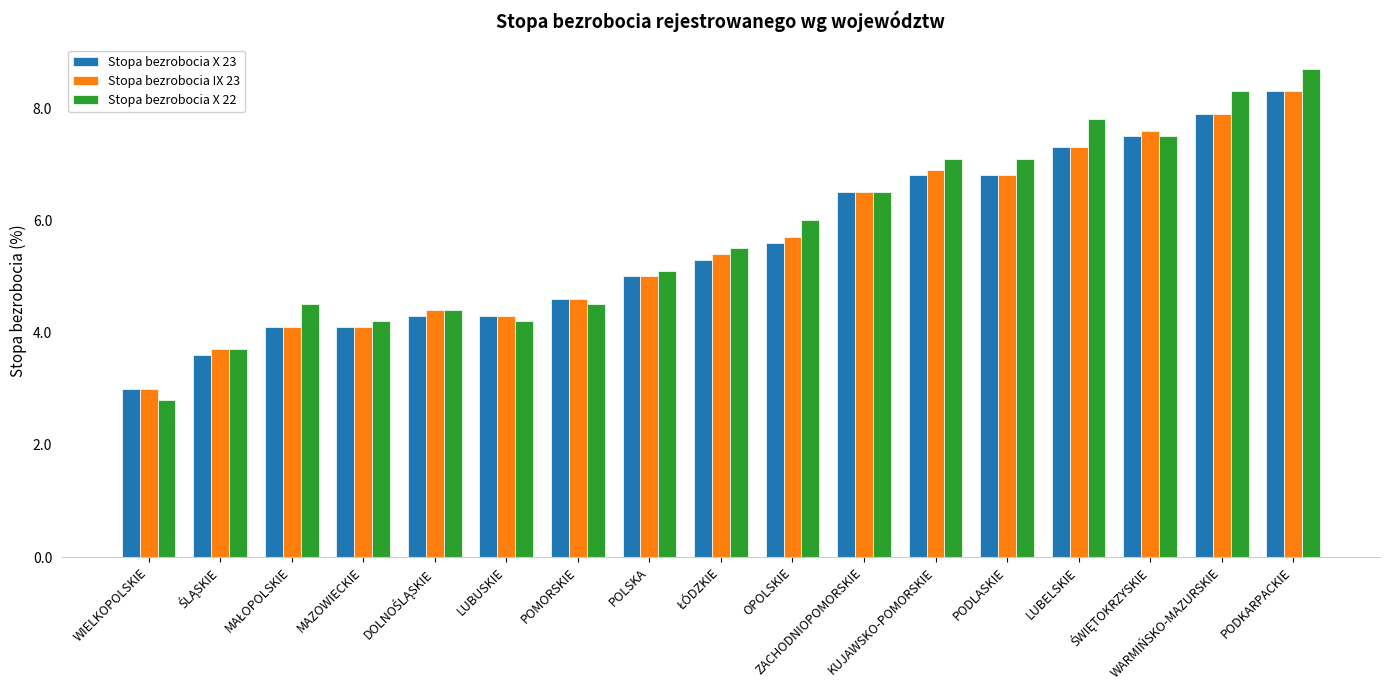

The Stopa bezrobocia IX 23 series shows 4.1 at MAZOWIECKIE. True or false?

True